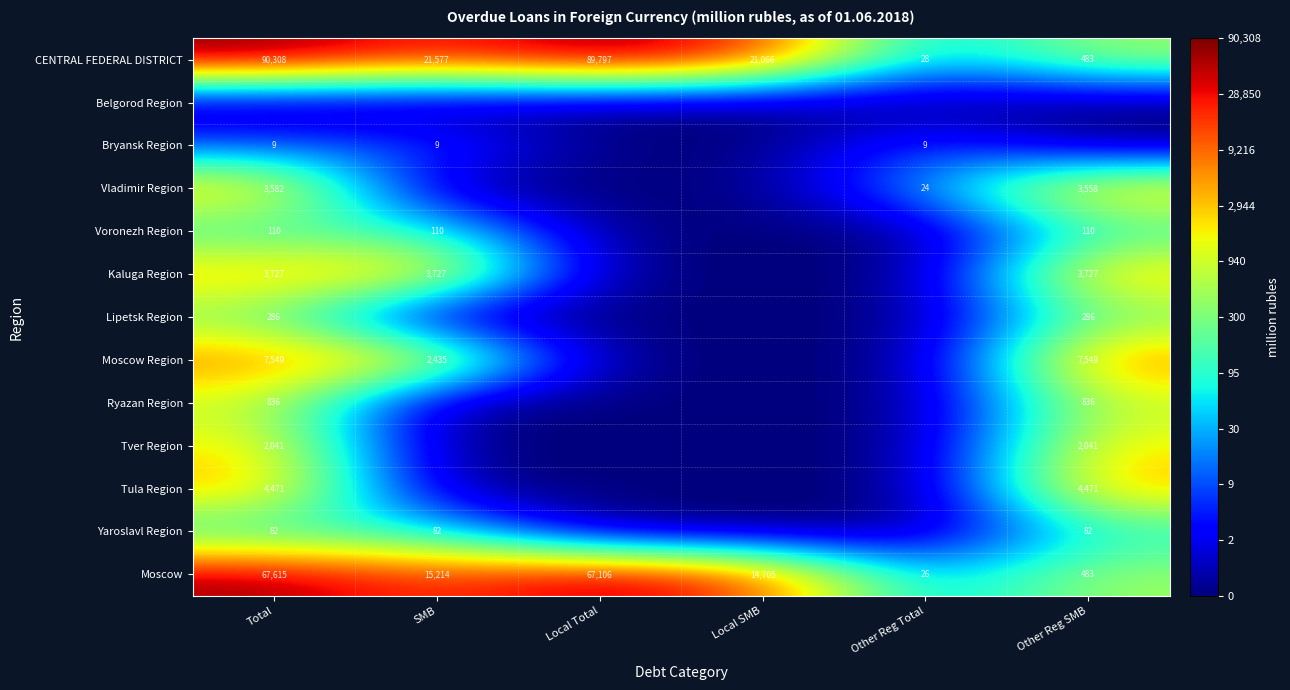

What is the average value of the CENTRAL FEDERAL DISTRICT series?

37210